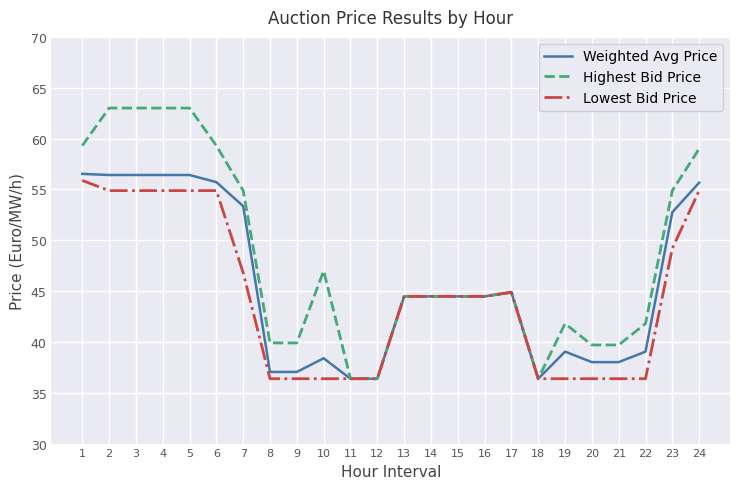

What is the minimum value shown in the chart?

36.4